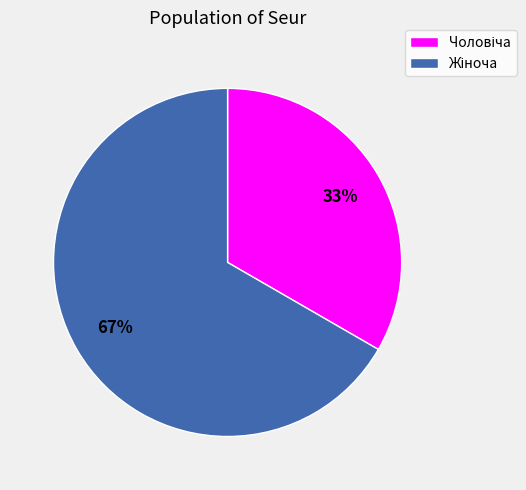

How many slices are in this pie chart?

2